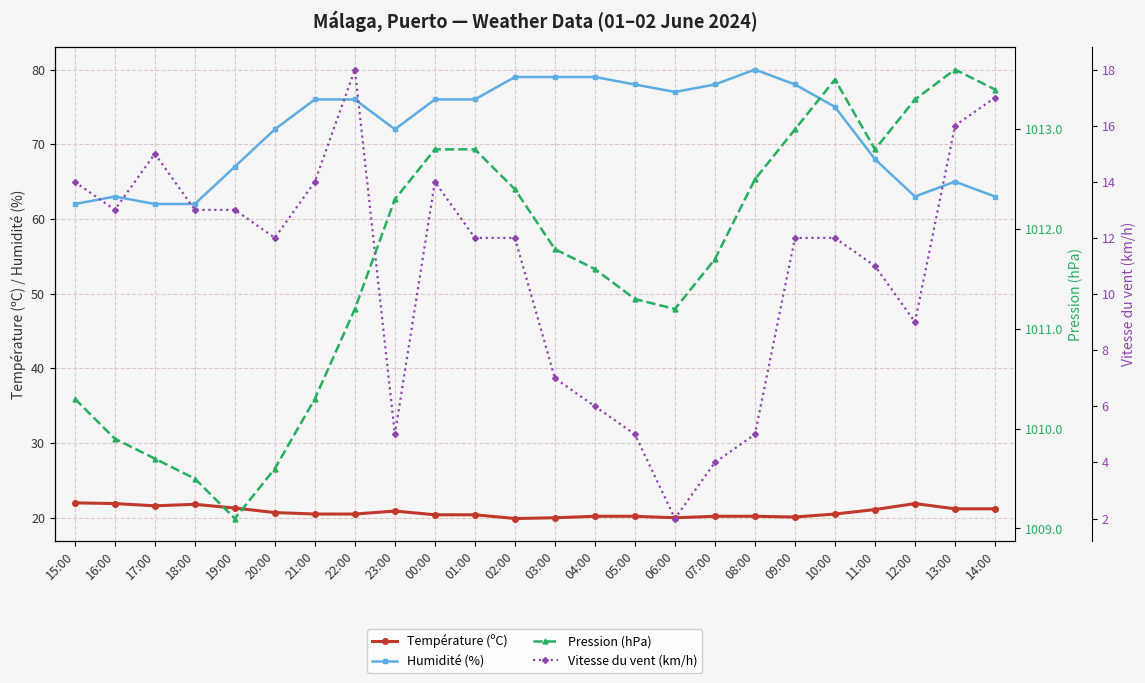

What is the approximate value of Humidité (%) at 16:00?

63.0